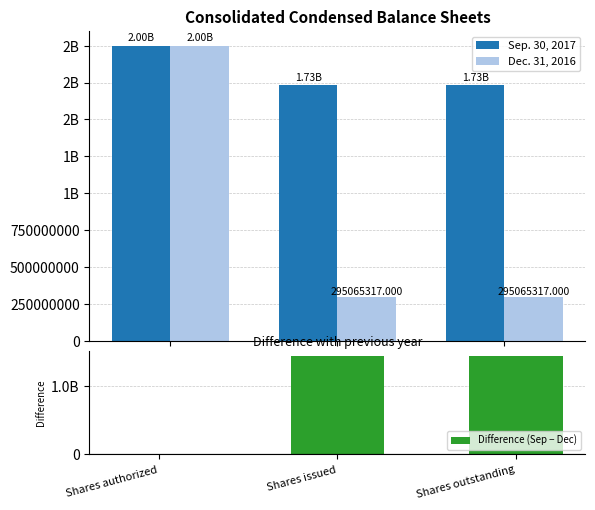

What are all the series names shown in the legend?

Sep. 30, 2017, Dec. 31, 2016, Difference (Sep − Dec)